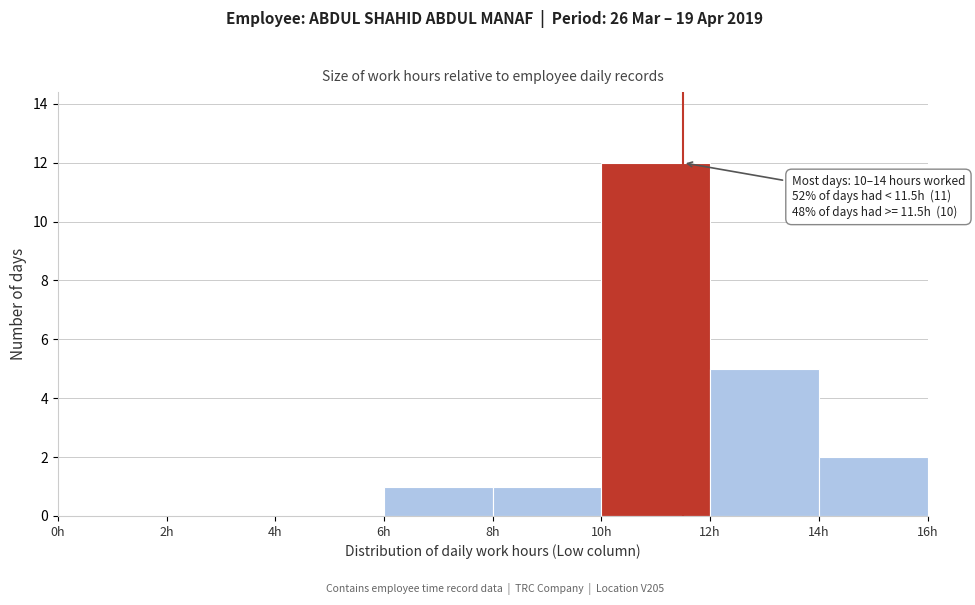

Which range on the x-axis has the tallest bar?

10 to 12